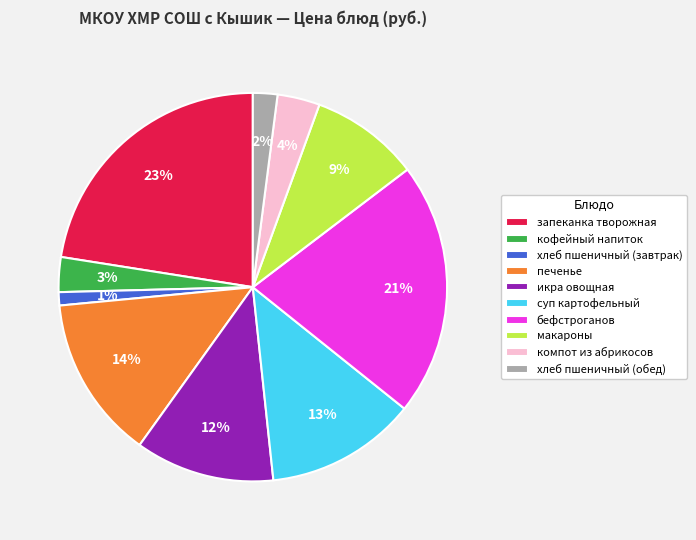

How many segments does this pie chart have?

10